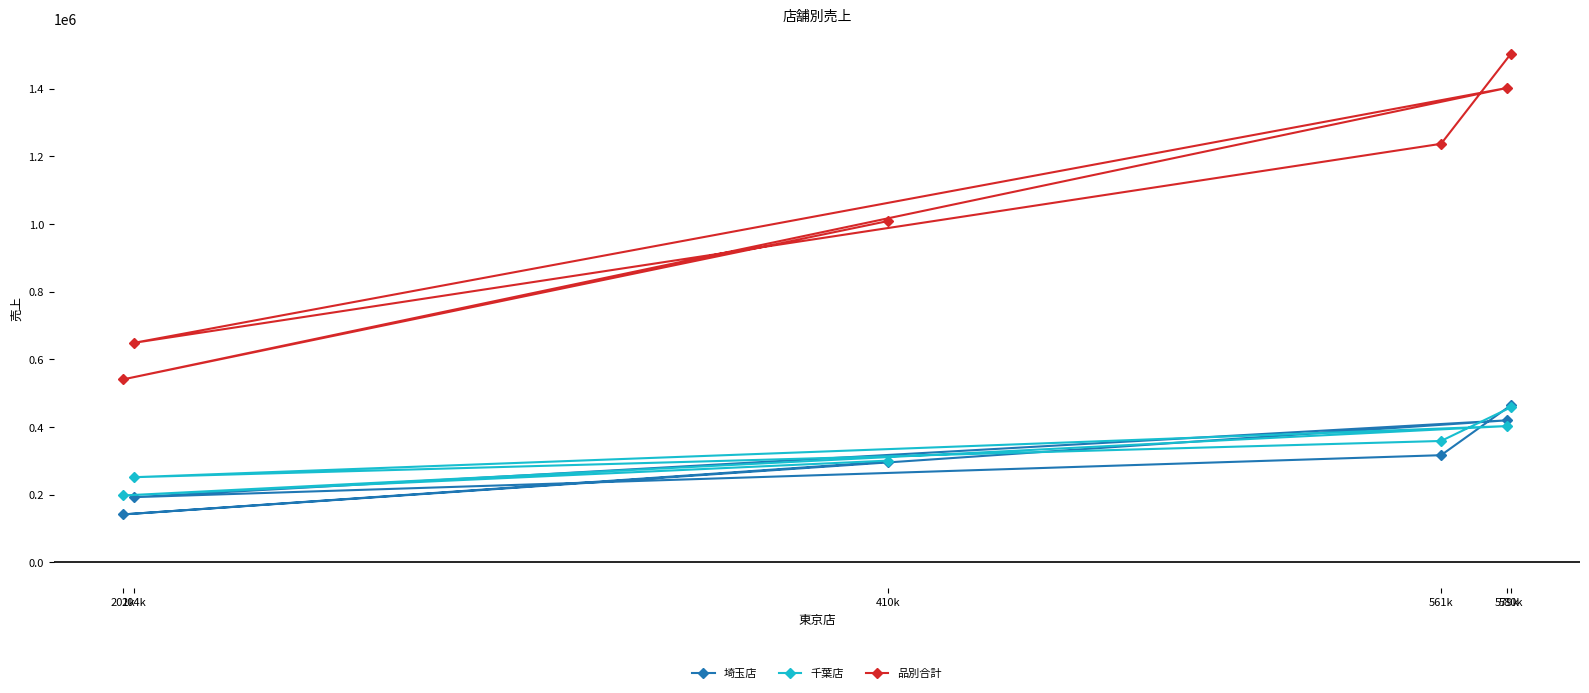

Which category has the highest value in the 品別合計 series?

580k